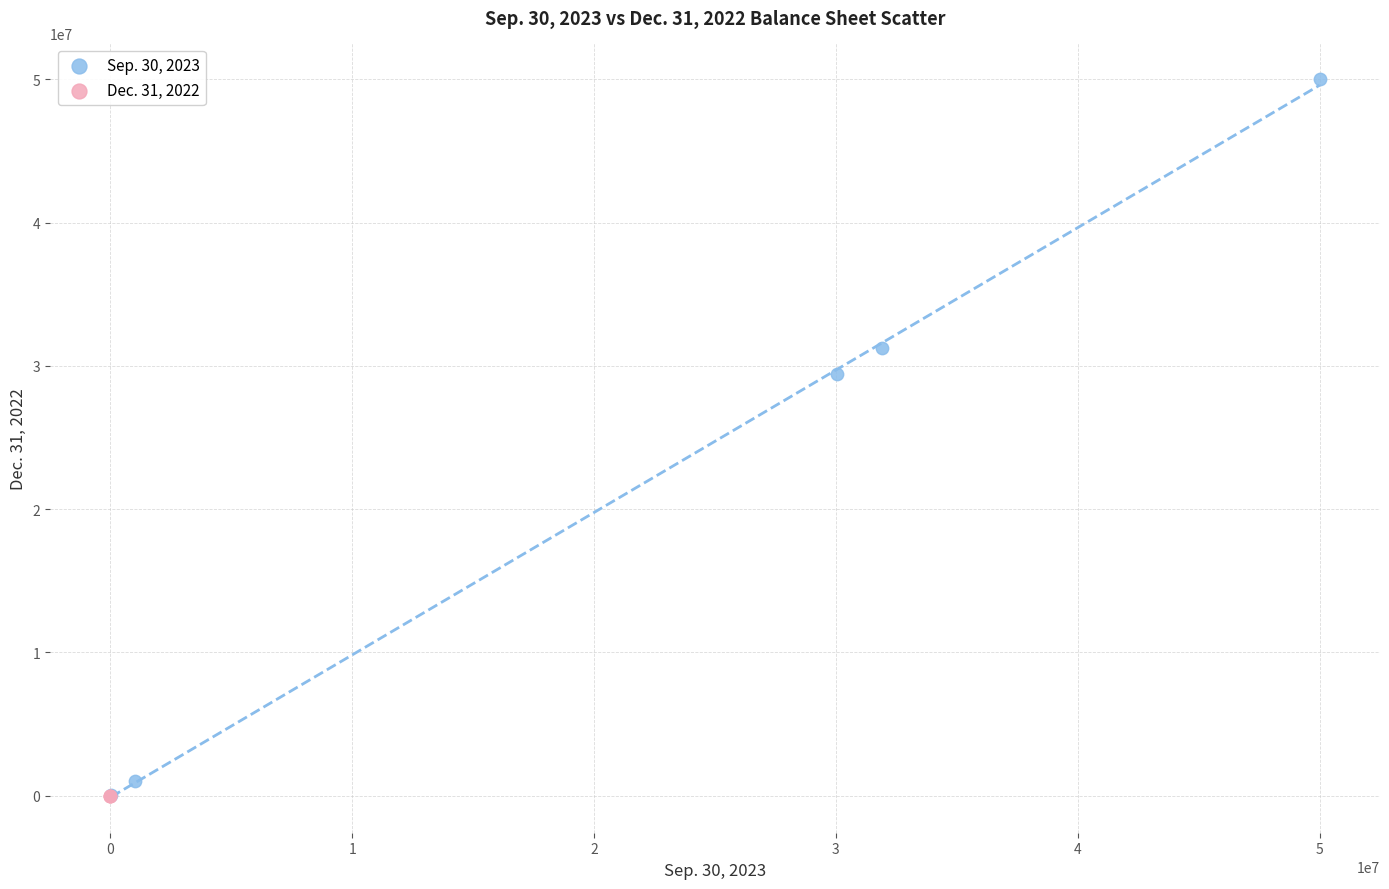

Which series contains the highest Y value?

Sep. 30, 2023